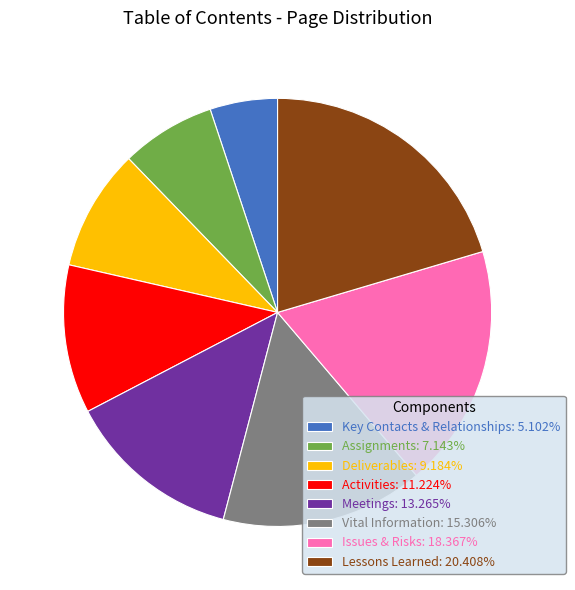

What is the ratio of the value at Assignments: 7.143% to the value at Vital Information: 15.306%?

0.5